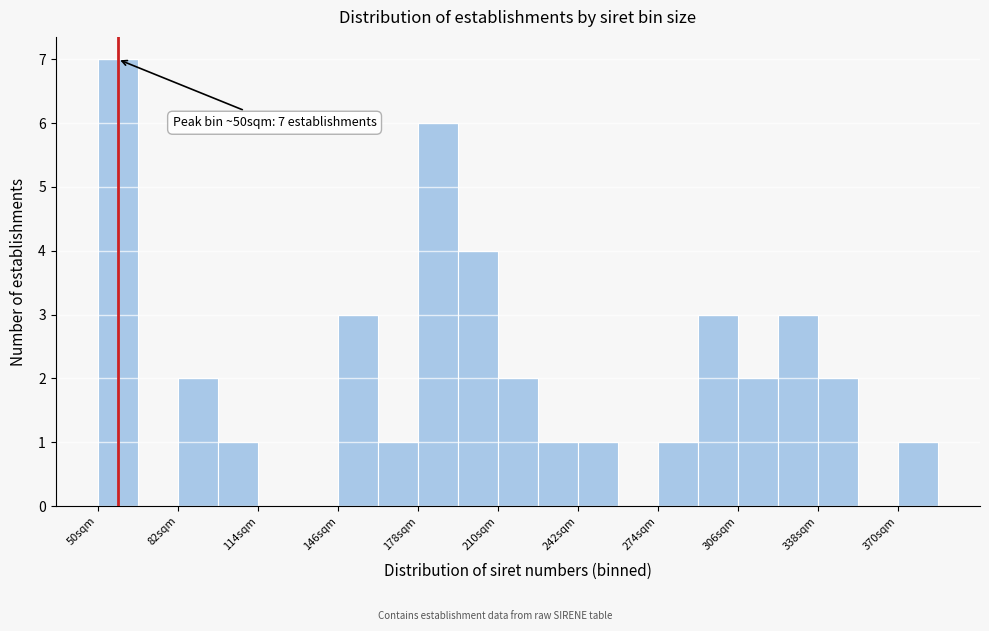

Read against the x-axis, roughly where is the centre of the tallest bar?

60